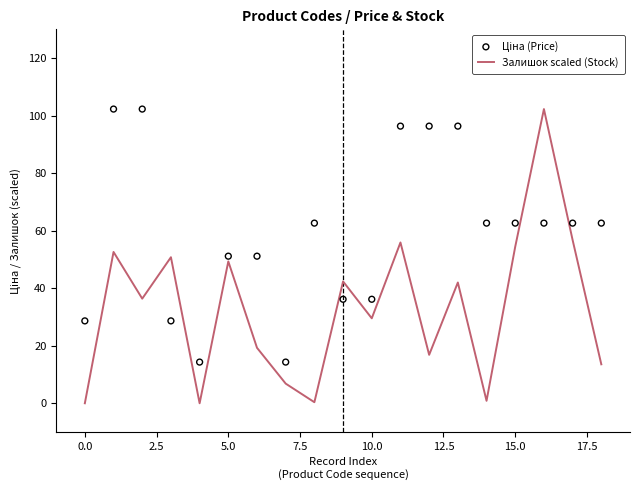

Which series has the largest Y range (max minus min)?

Залишок scaled (Stock)